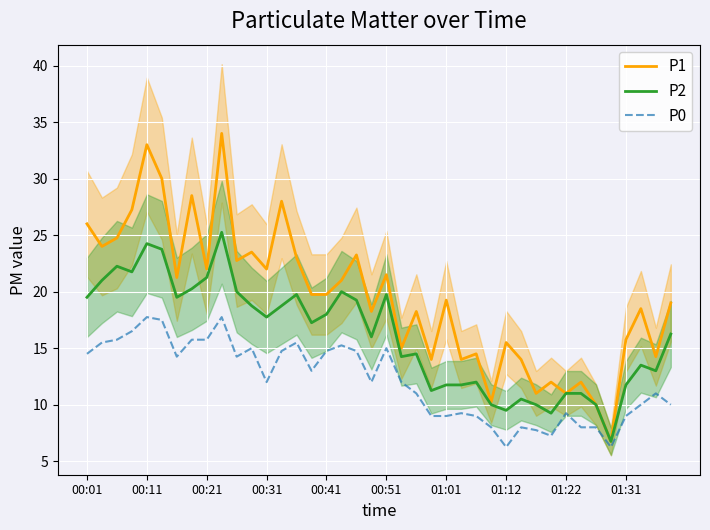

At which label does P2 first exceed 17?

00:01